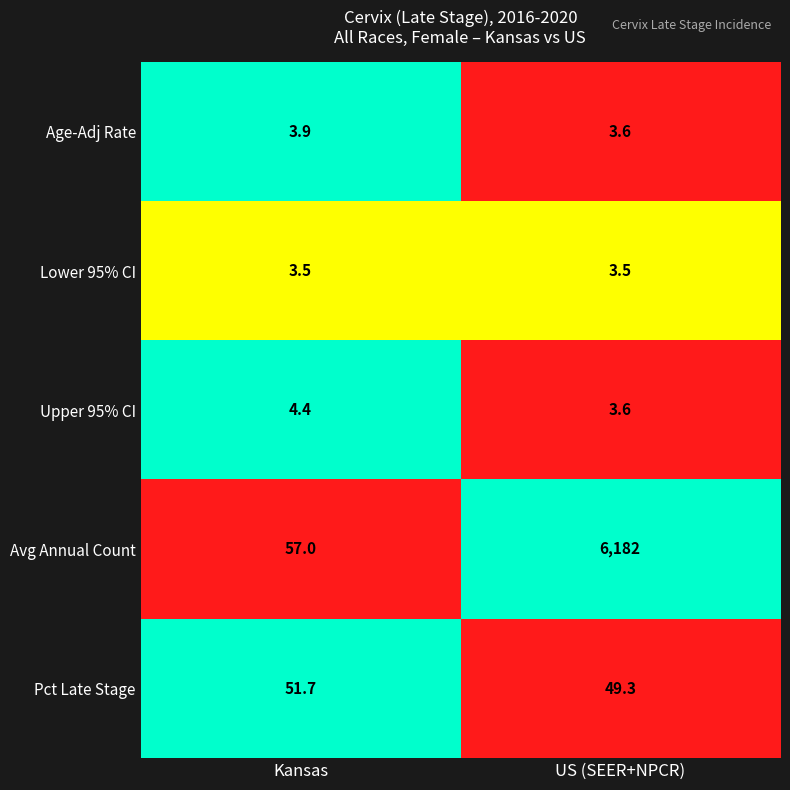

Where is Avg Annual Count nearest to the value 3119?

Kansas